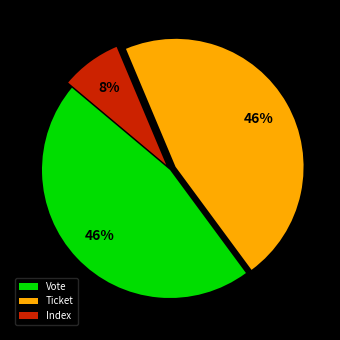

Count the number of slices in the pie.

3